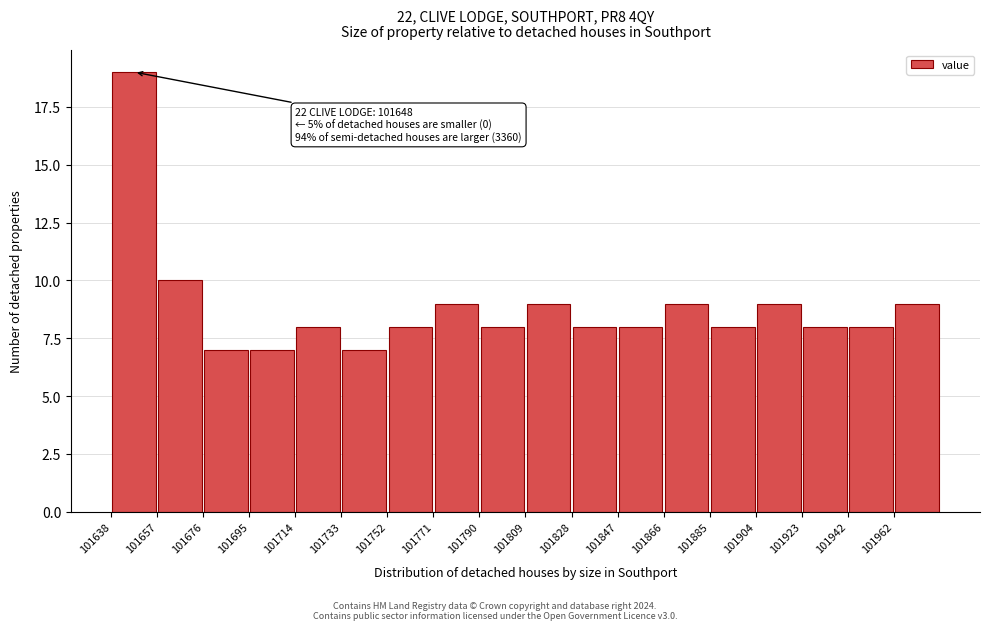

Which range on the x-axis has the tallest bar?

101638 to 101658